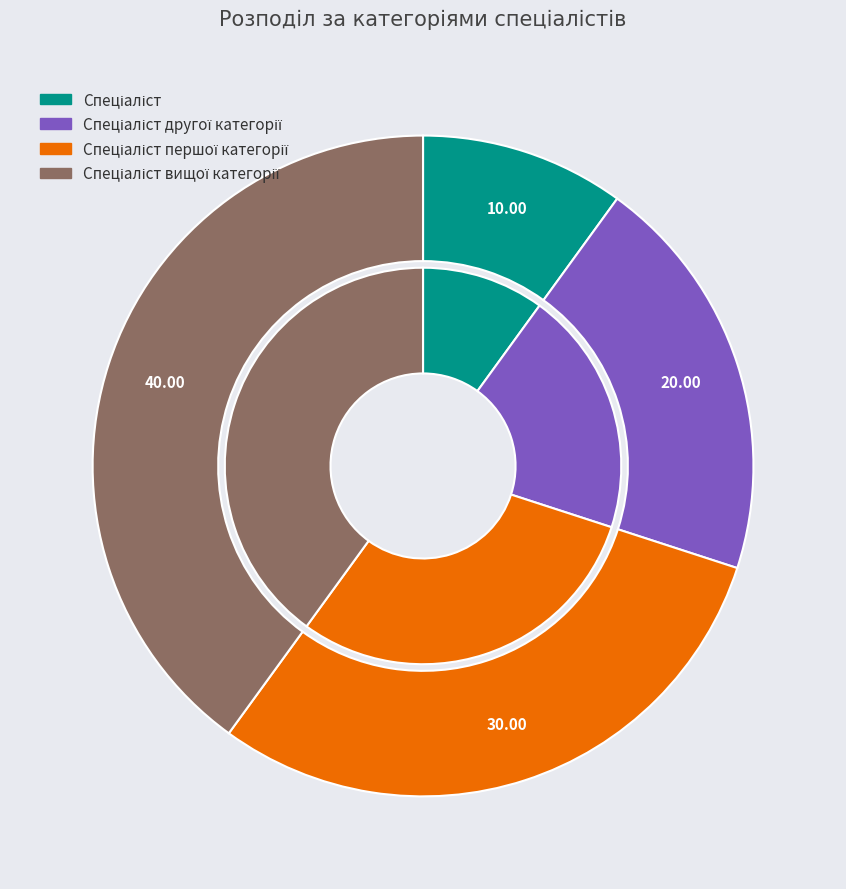

To the nearest percent, what percentage of the pie is Спеціаліст?

10%